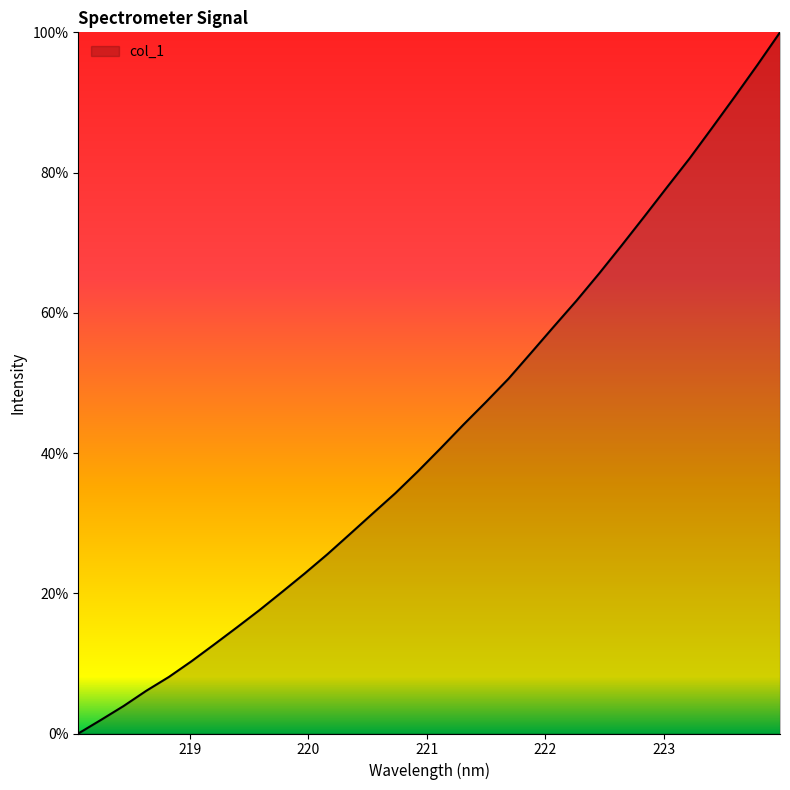

What is the difference between the maximum and minimum values?

100.0